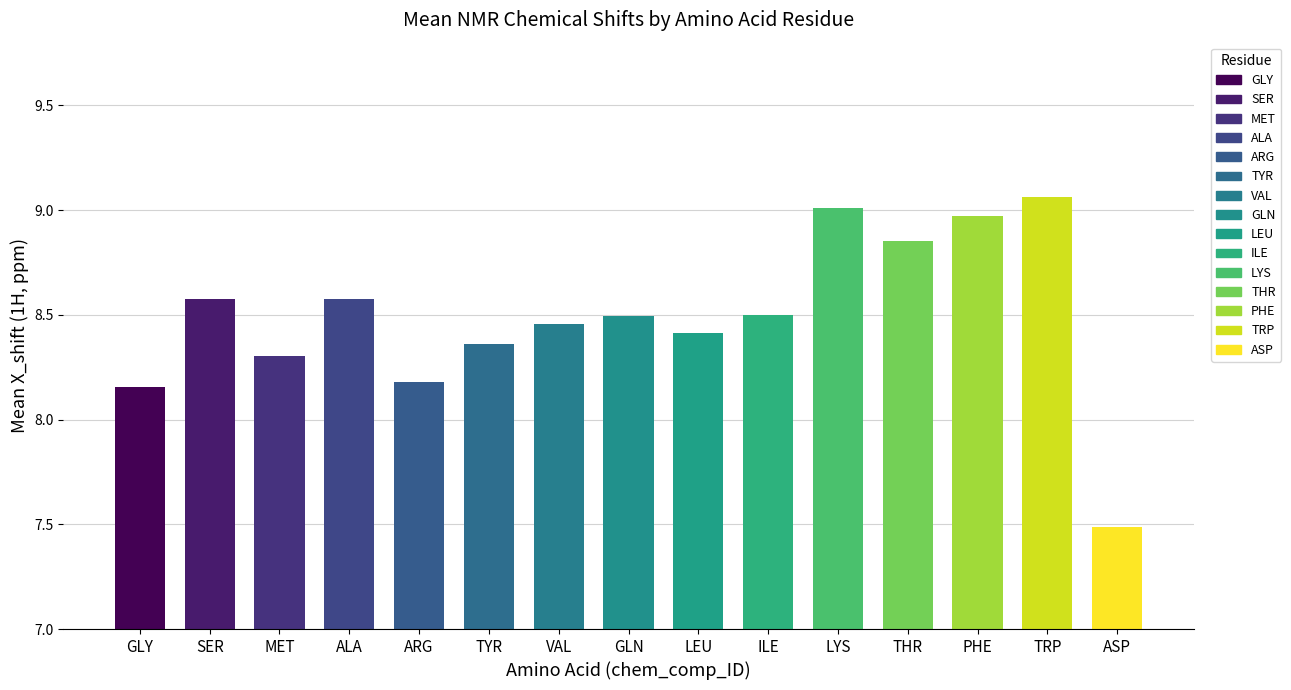

What is the sum of all values?

127.4